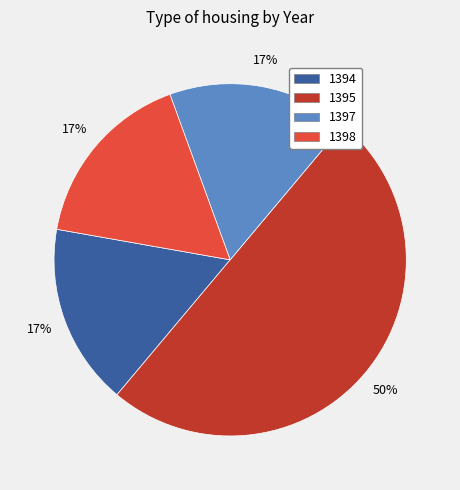

How many slices are in this pie chart?

4